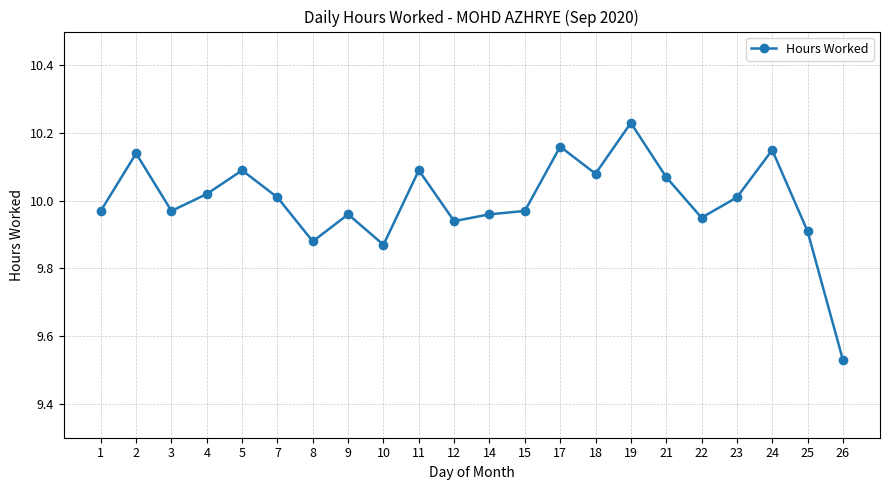

How many lines are shown in the chart?

1